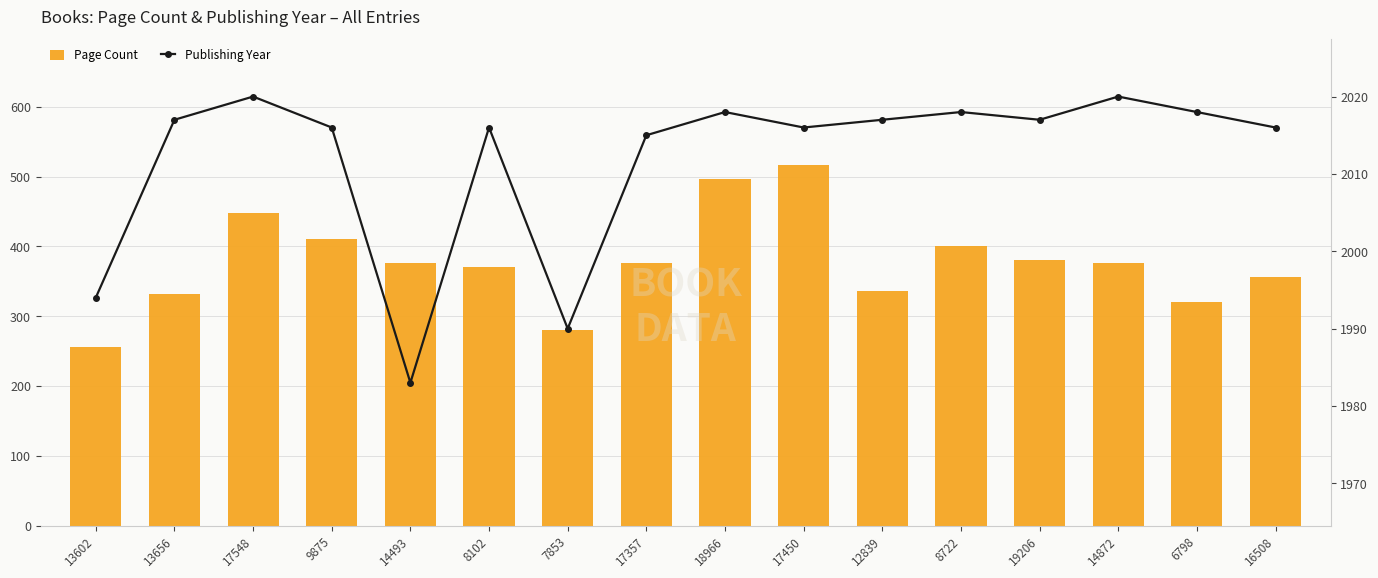

What is the minimum value for Publishing Year?

1983